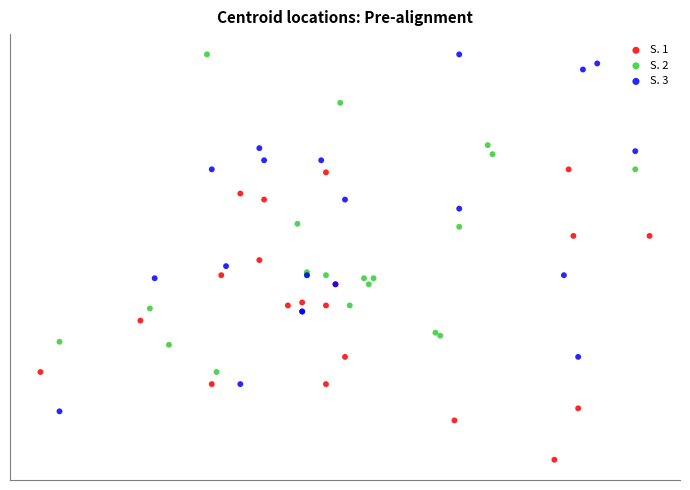

What are all the series names shown in the legend?

S. 1, S. 2, S. 3